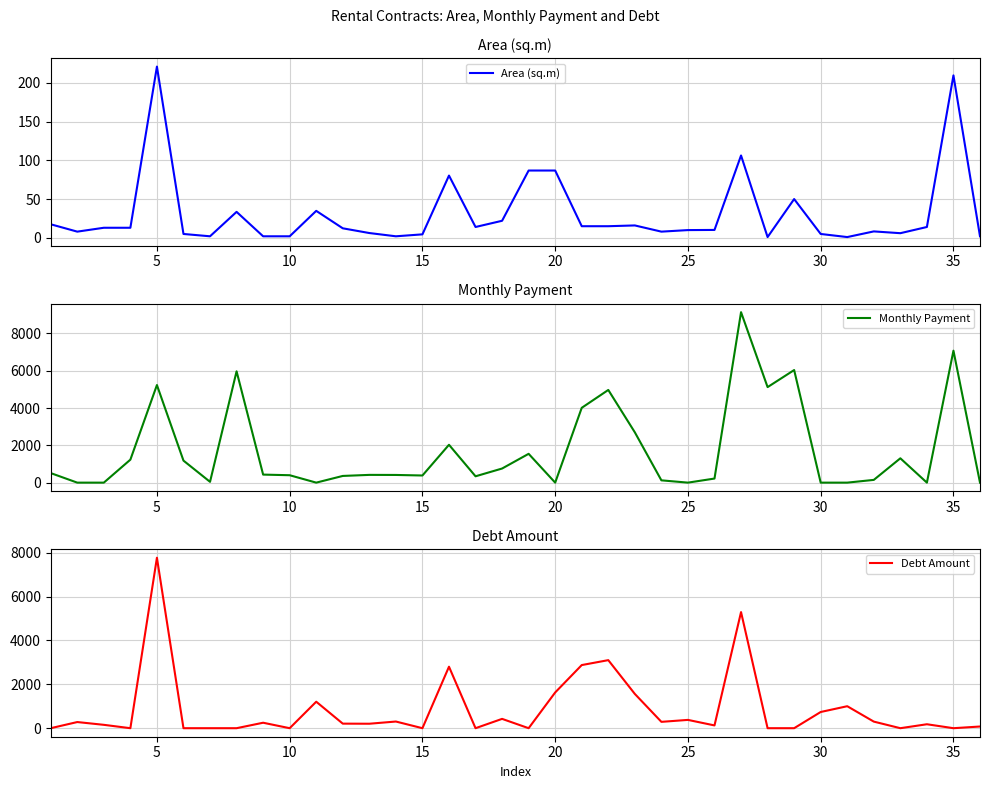

Which series ends up on top after the final intersection of Monthly Payment and Debt Amount?

Debt Amount